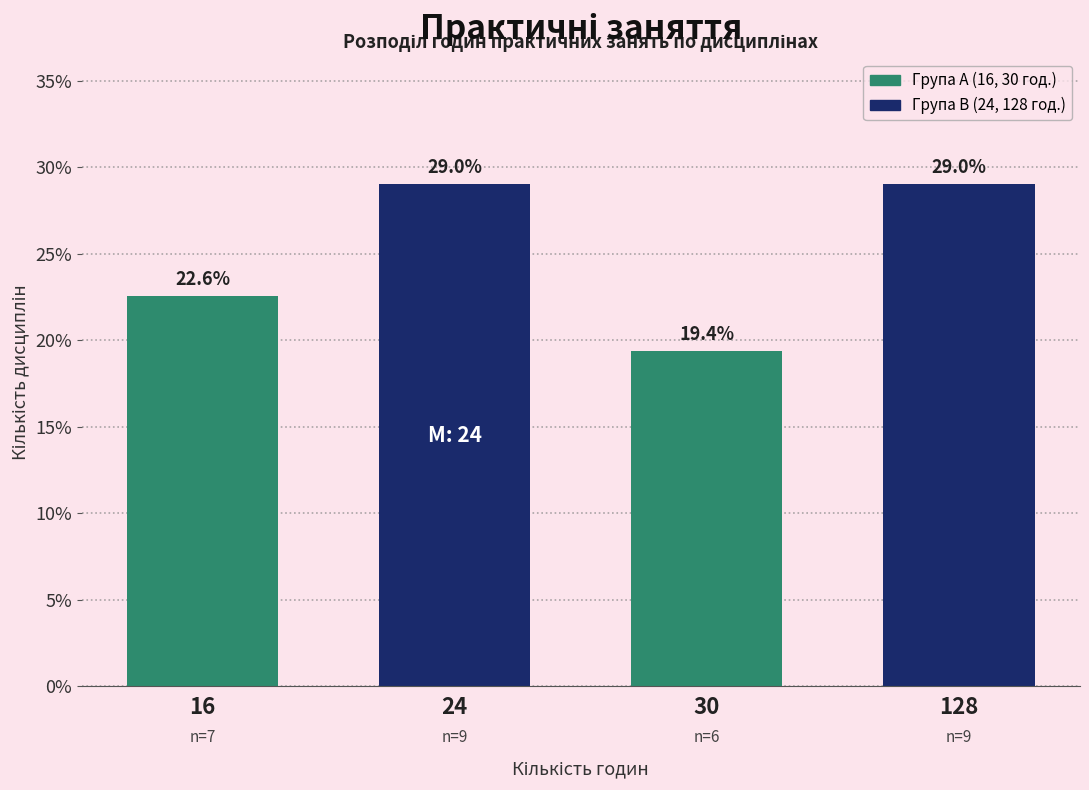

Reading left to right, what are all the values shown in this chart?

22.6	29.0	19.4	29.0